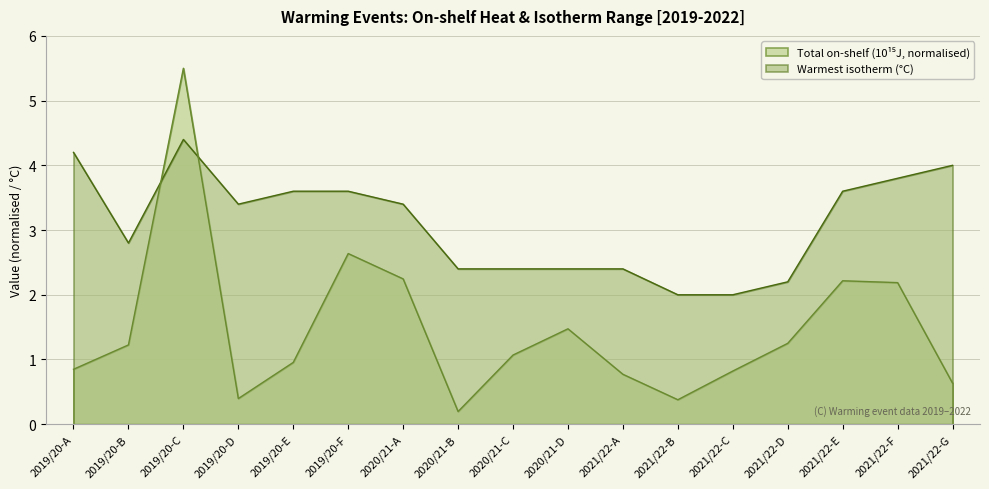

Is it true that Total on-shelf (10¹⁵J) equals 0.2 at 2020/21-B?

True